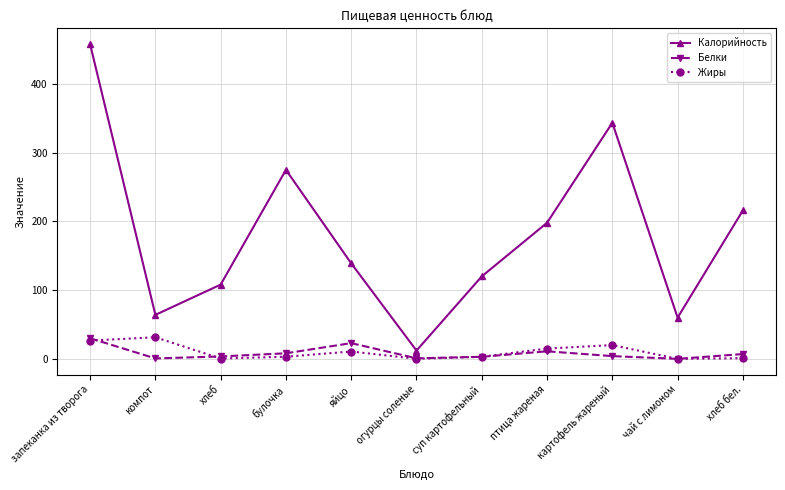

True or false: Жиры and Калорийность cross at least once.

False